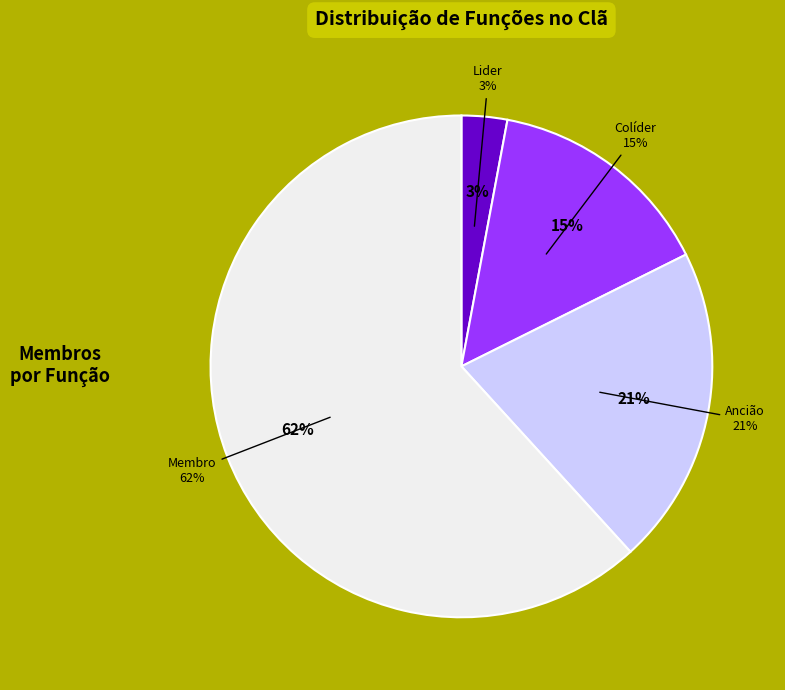

Combined, do Colíder and Lider account for over 50%?

No